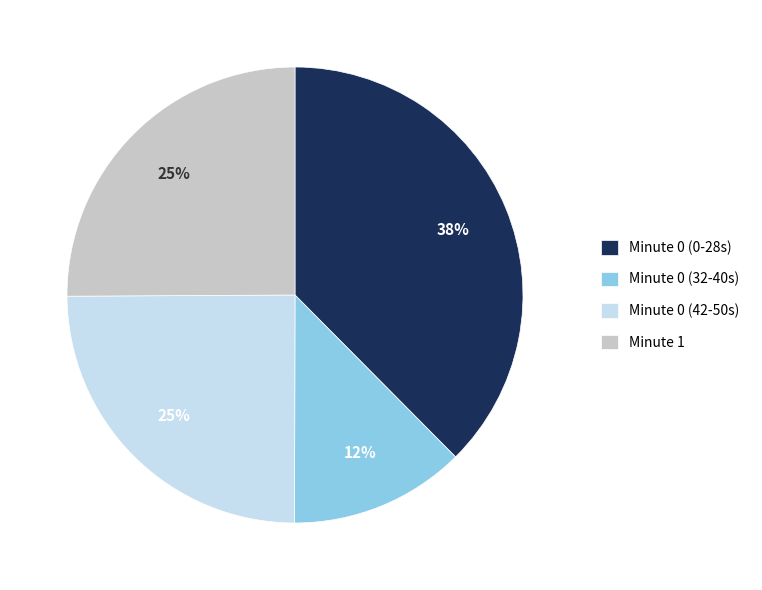

To the nearest percent, what is the combined percentage of Minute 0 (0-28s) and Minute 0 (32-40s)?

50%